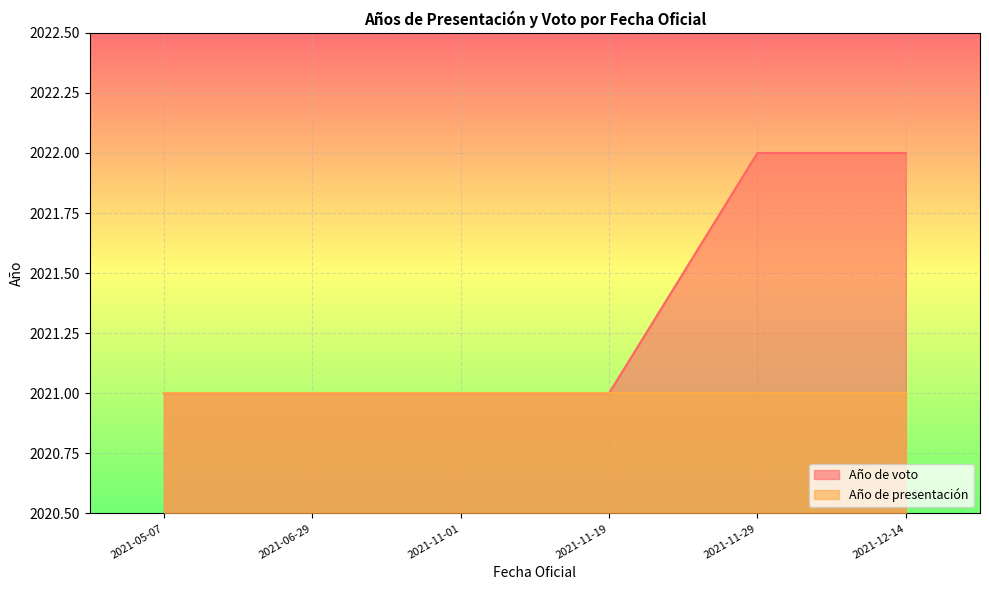

Reading right to left, transcribe all the data shown in this chart.

Año de voto: 2021-11-01=2021	2021-12-14=2022	2021-11-29=2022	2021-05-07=2021	2021-06-29=2021	2021-11-19=2021
Año de presentación: 2021-11-01=2021	2021-12-14=2021	2021-11-29=2021	2021-05-07=2021	2021-06-29=2021	2021-11-19=2021